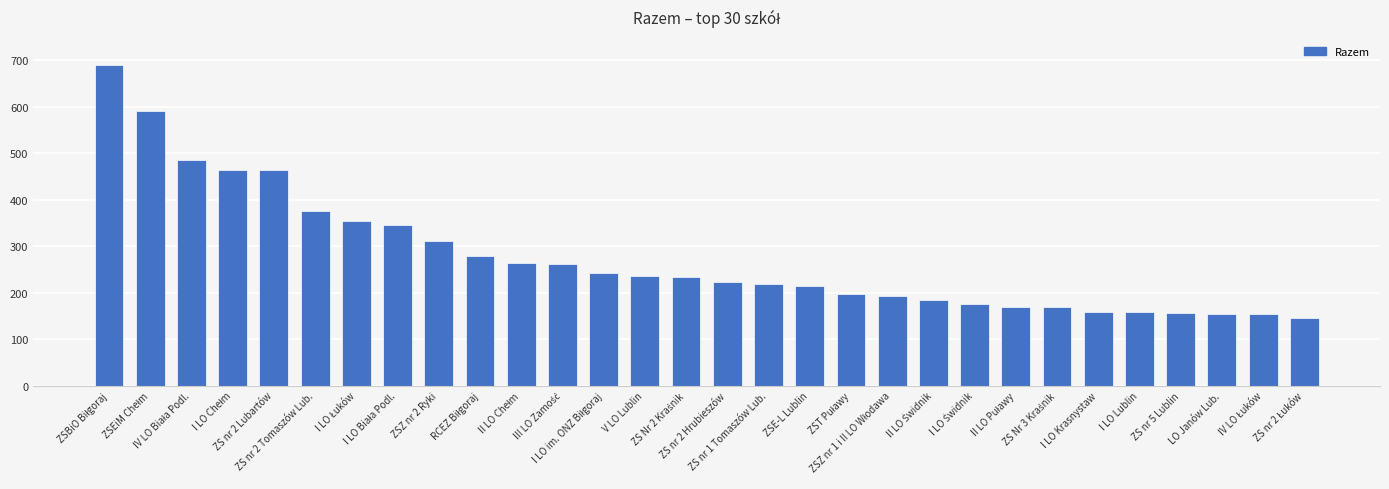

What is the sum of all values?

8262.5